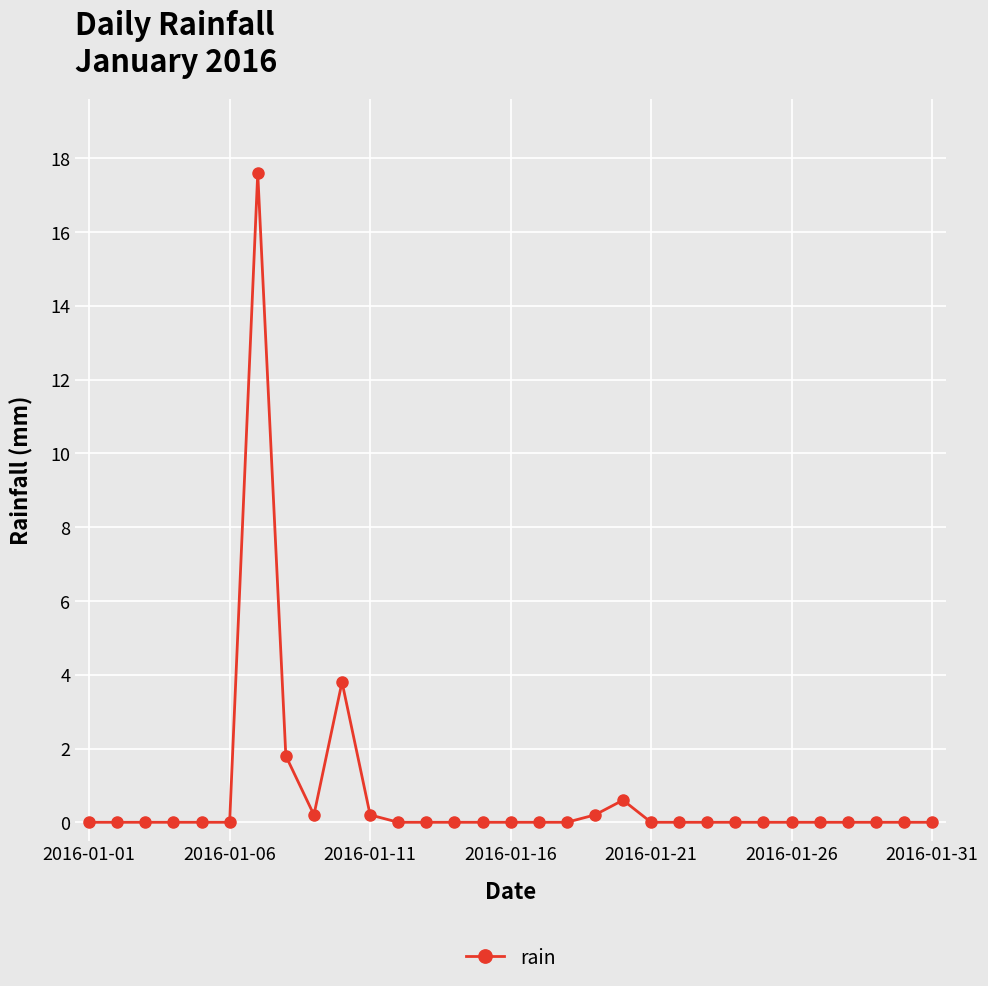

Does the chart display data point markers on the line(s)?

Yes